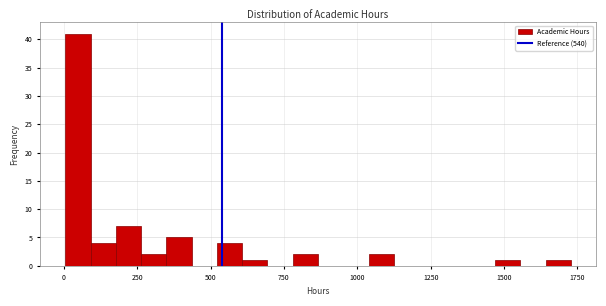

Read against the x-axis, roughly where is the centre of the tallest bar?

50